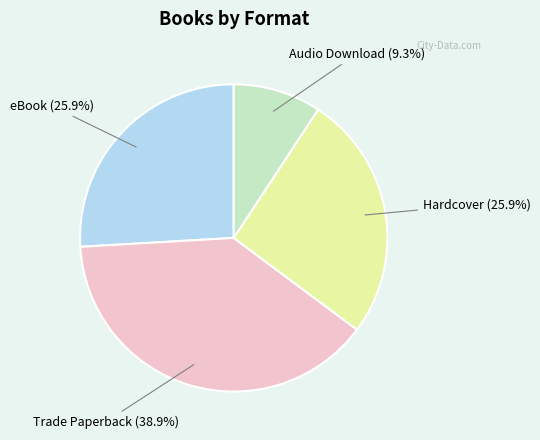

Is there a majority slice in this chart?

No